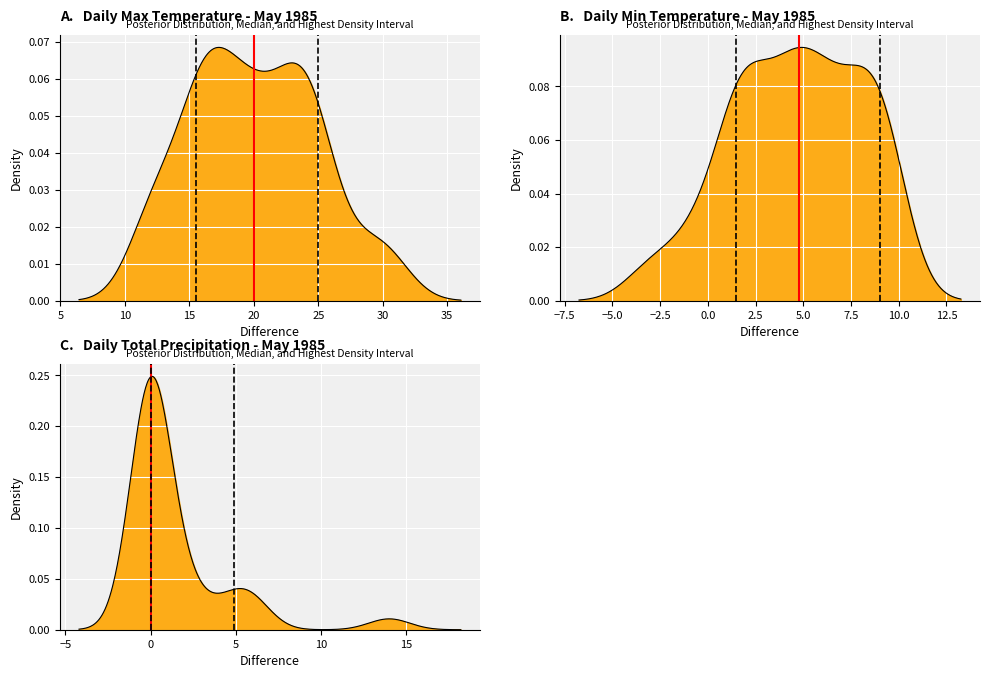

Which category has the highest value across all series?

5